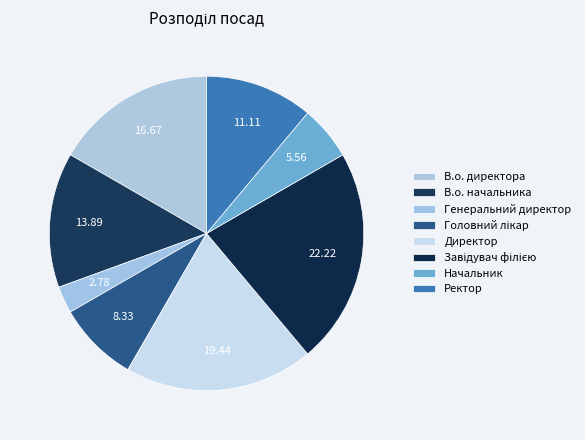

To the nearest percent, what is the difference between the largest and smallest slice percentages?

19%